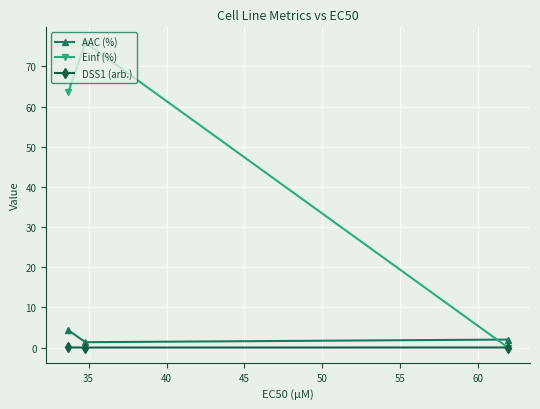

Which series has the largest total across all categories?

Einf (%)